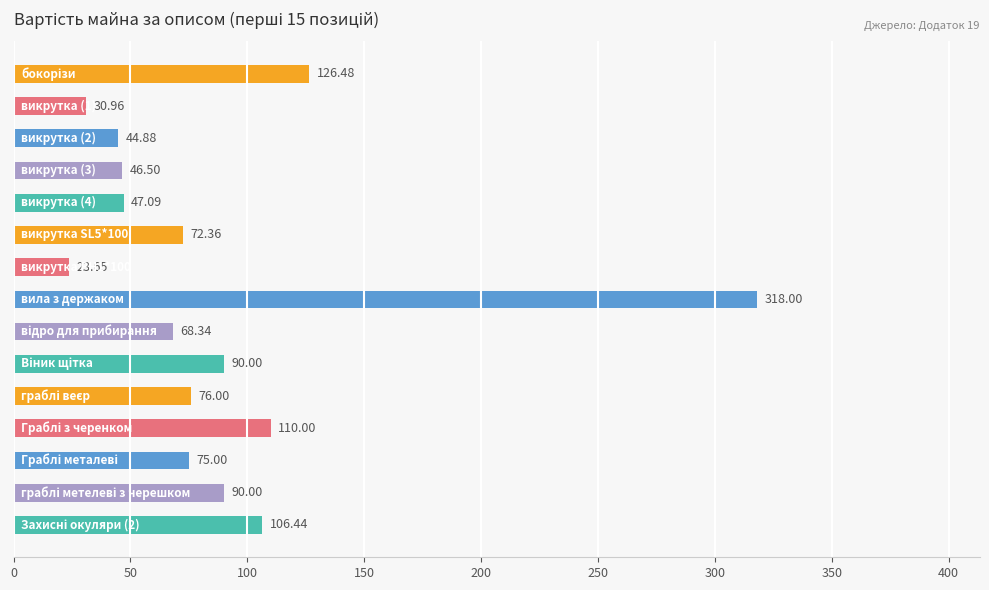

What is the difference between the second highest and second lowest values?

95.5